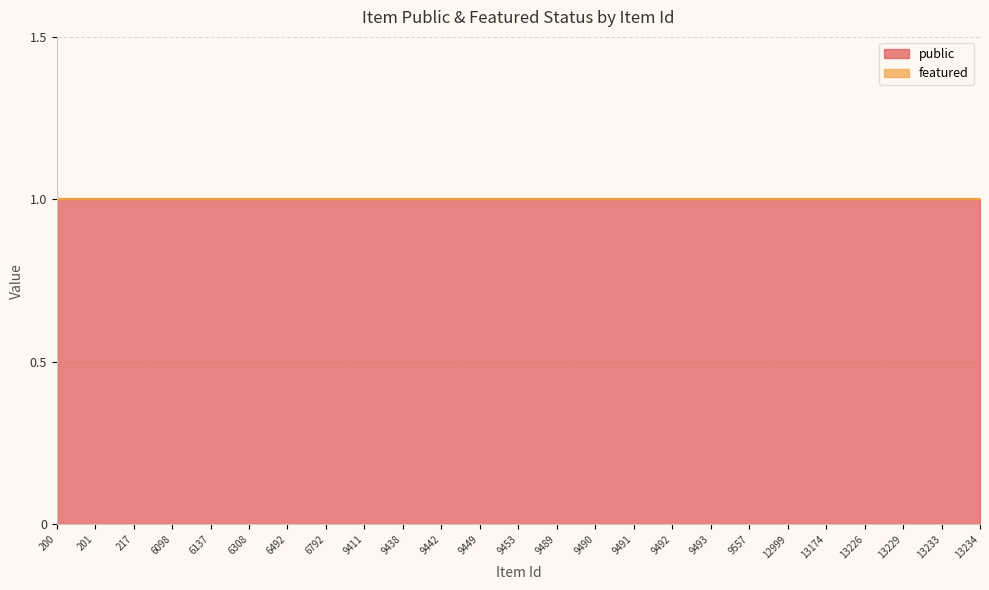

List the series in order of their overall mean, lowest first.

featured, public